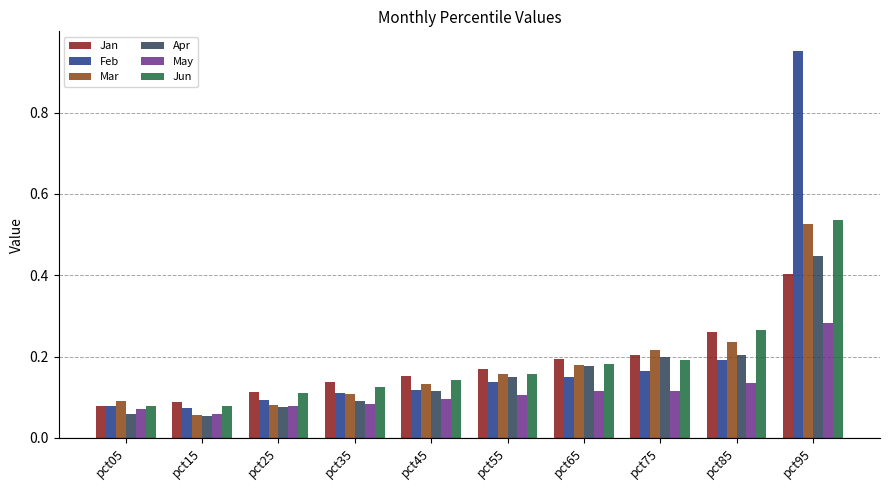

What is the sum of all May values?

1.1